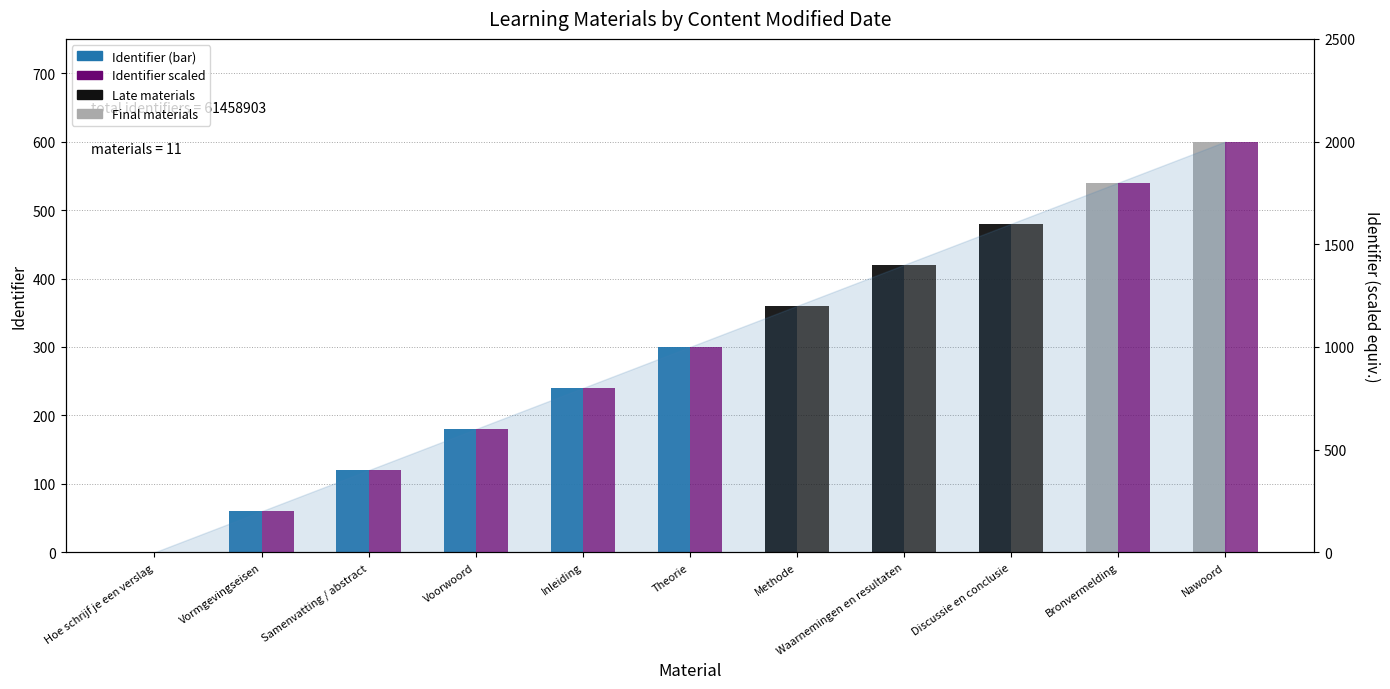

Which series changed the most between Hoe schrijf je een verslag and Waarnemingen en resultaten?

Identifier (scaled/100k)